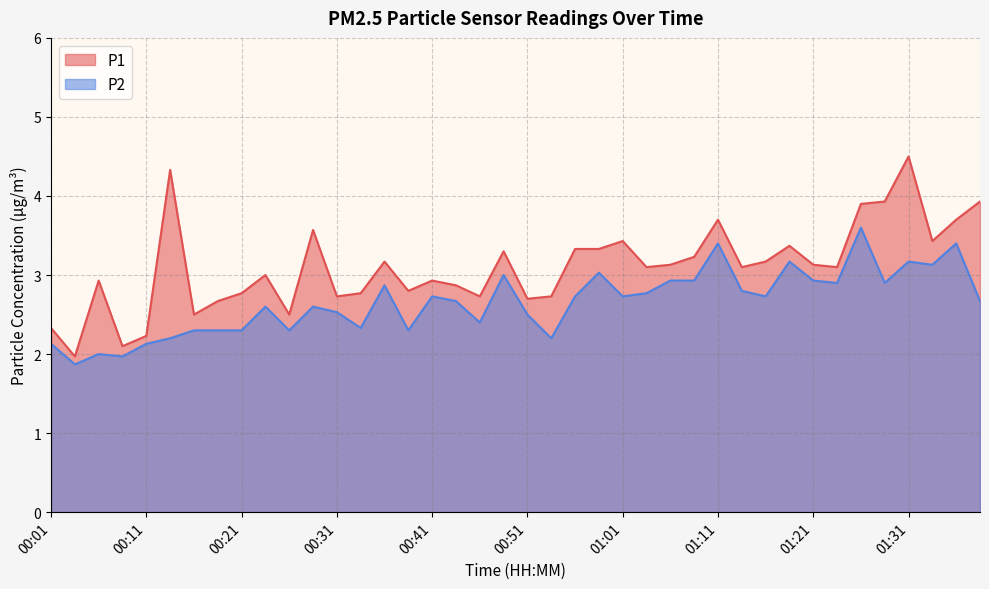

The P1 series shows 6.5 at 01:26. True or false?

False